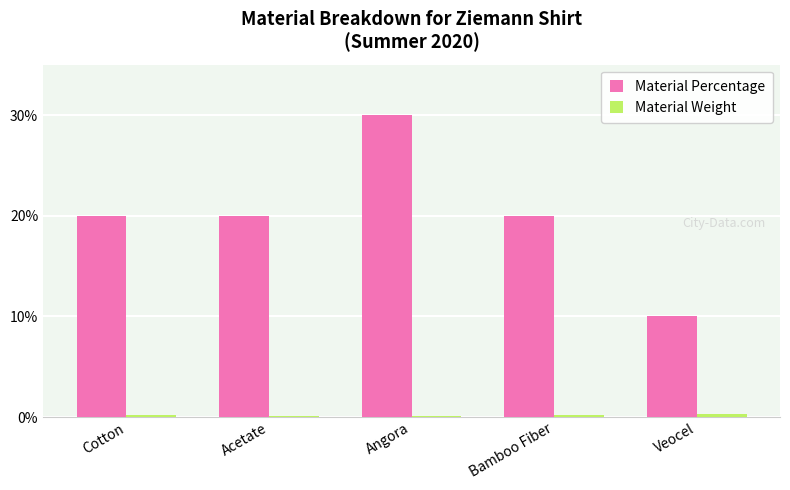

Which label corresponds to the largest value in the chart?

Angora